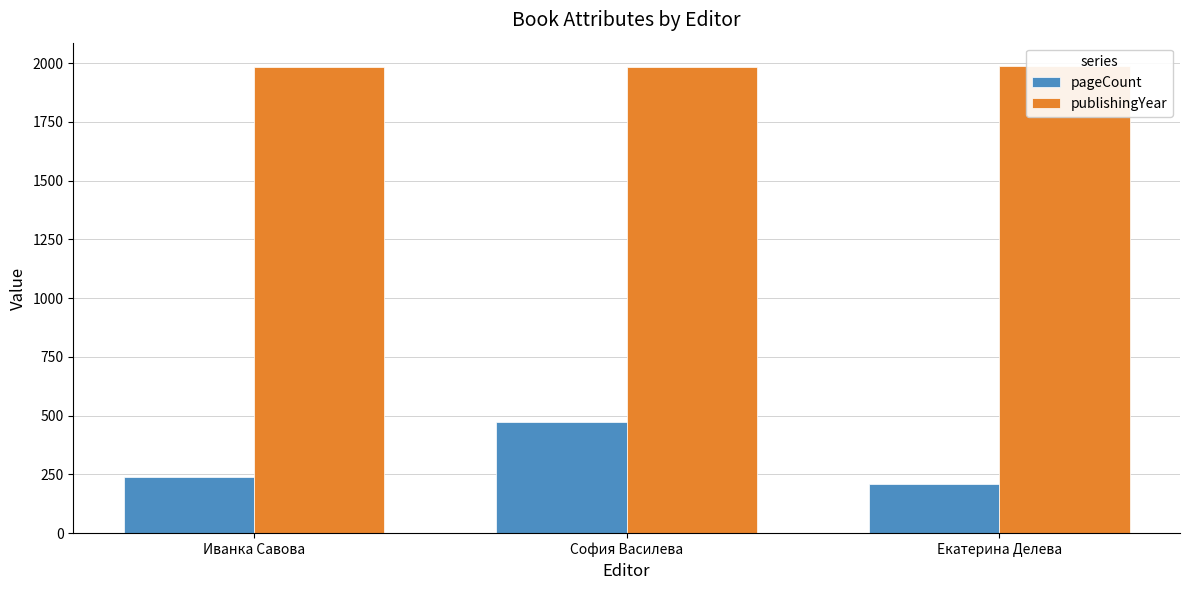

What is the sum of the publishingYear values at София Василева and Екатерина Делева?

3973.0